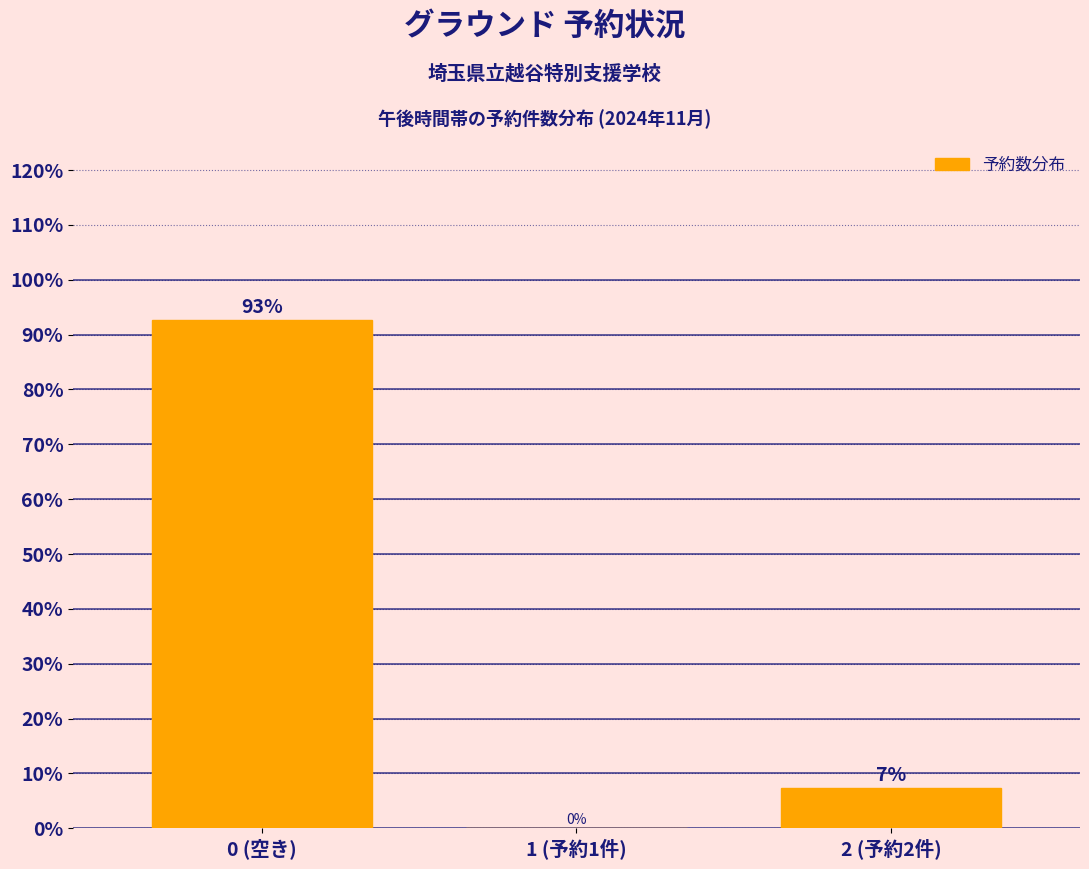

Where does the data first go above 7?

0 (空き)